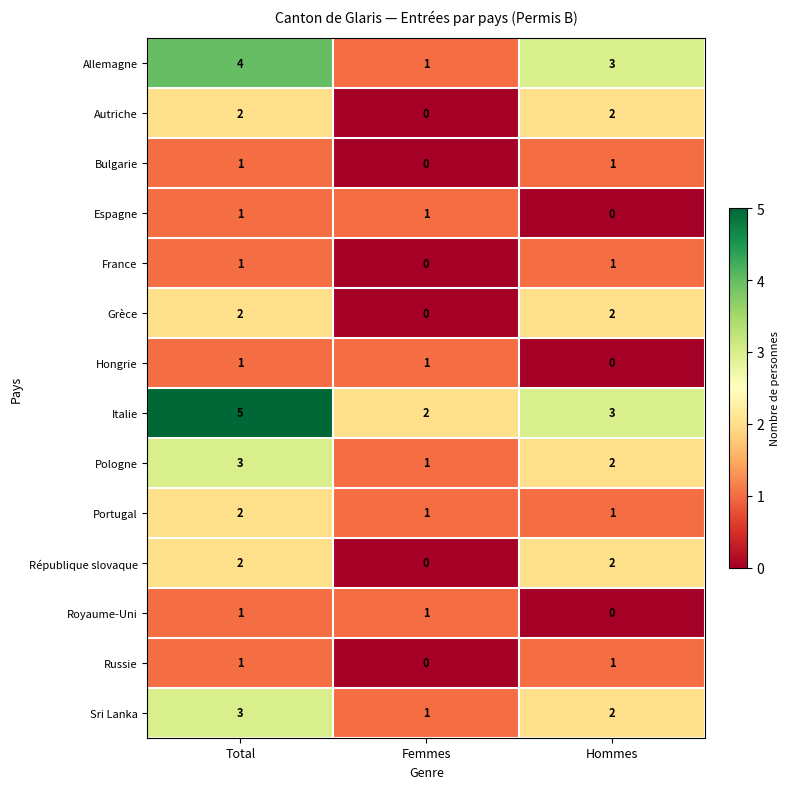

What is the difference between the highest and lowest values at Total?

4